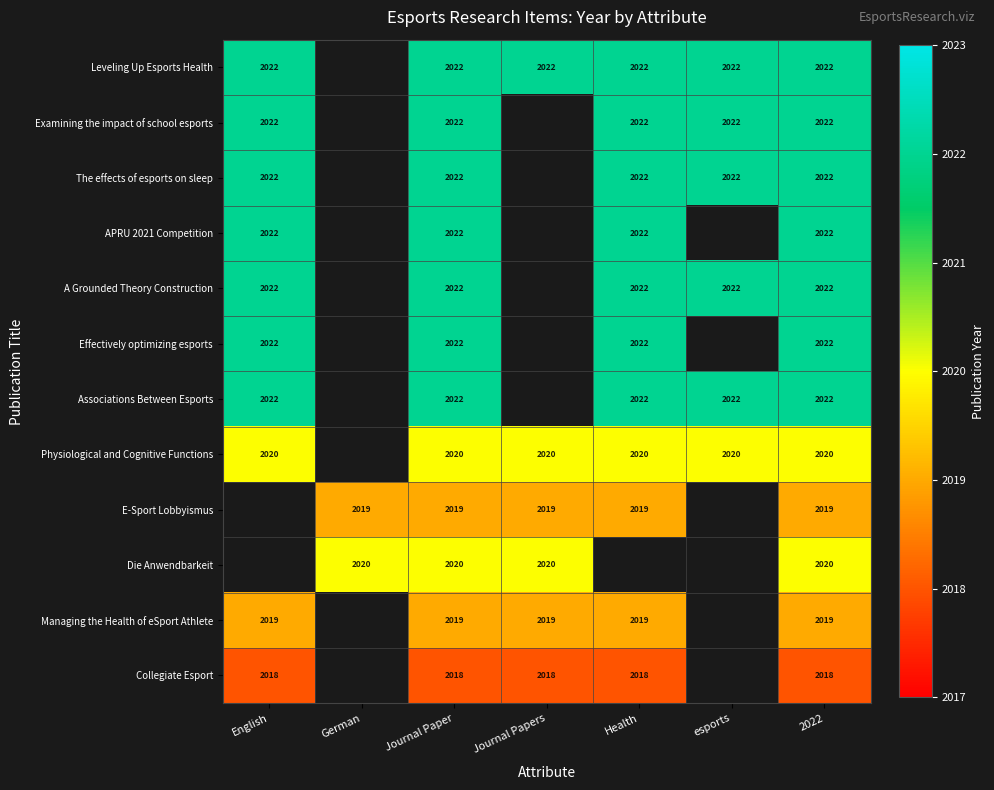

What is the difference between the highest and lowest values at Journal Paper?

4